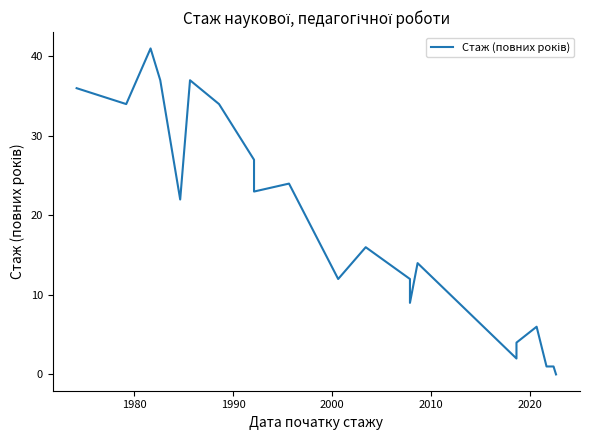

What is the difference between the second highest and second lowest values?

36